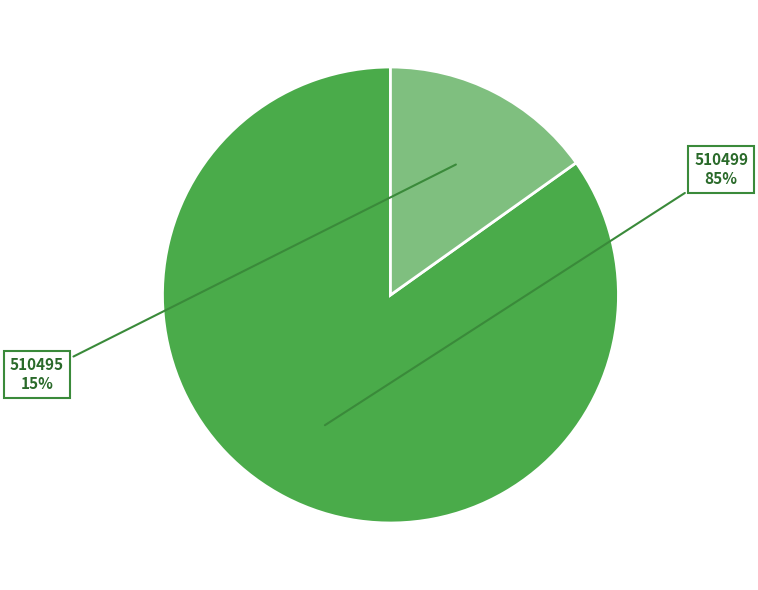

Does any single category account for the majority?

Yes